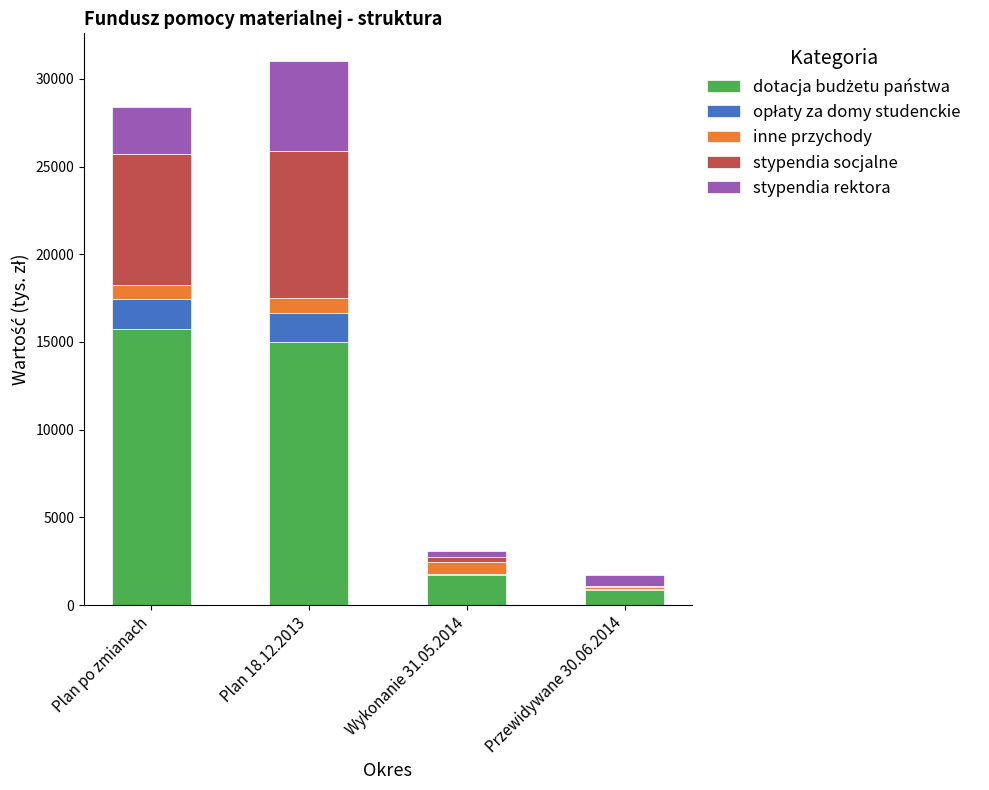

What is the total value across all series at Plan po zmianach?

28395.5